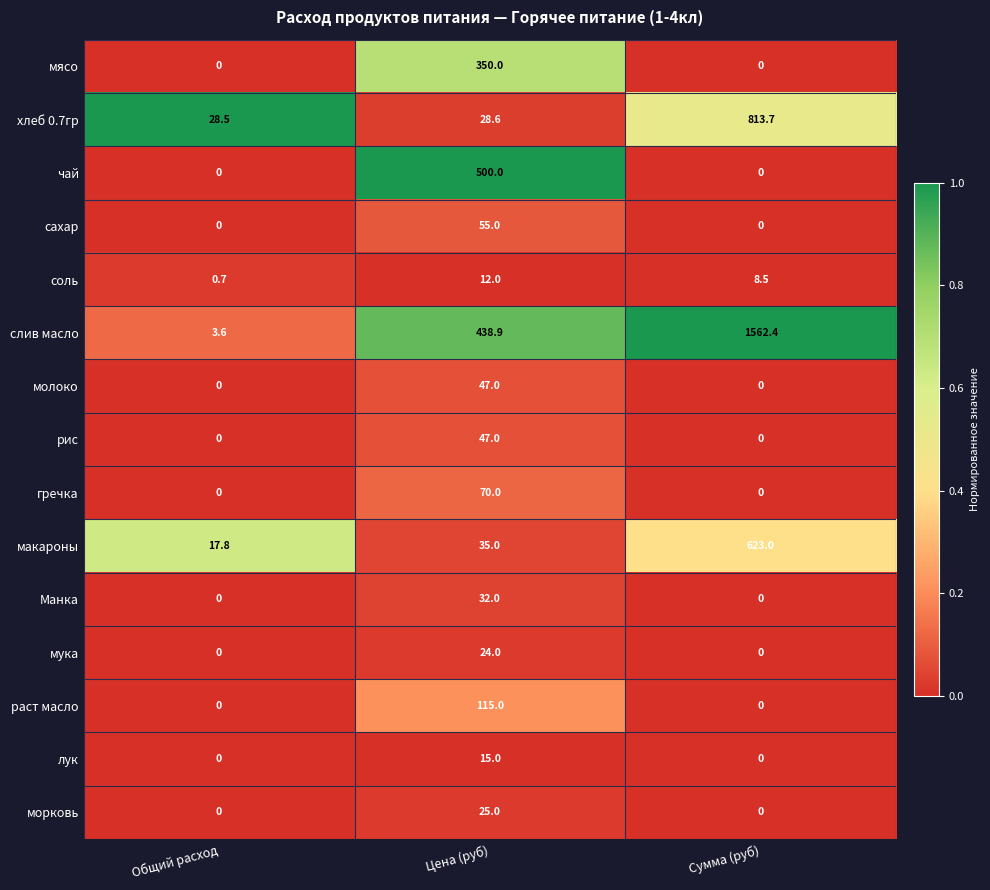

Is it true that сахар equals 36.8 at Общий расход?

False